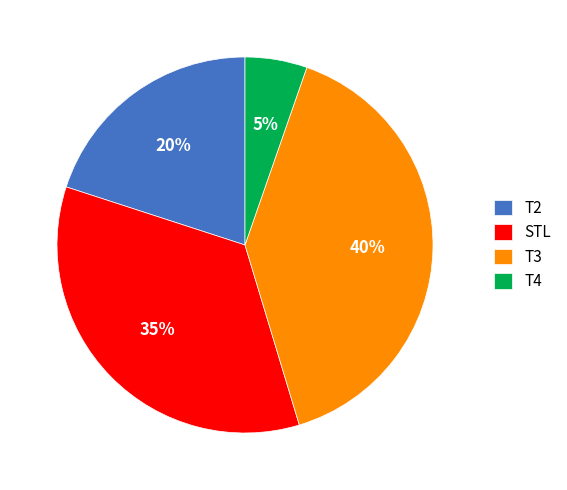

Is it true that T3 is 40% of the pie?

True